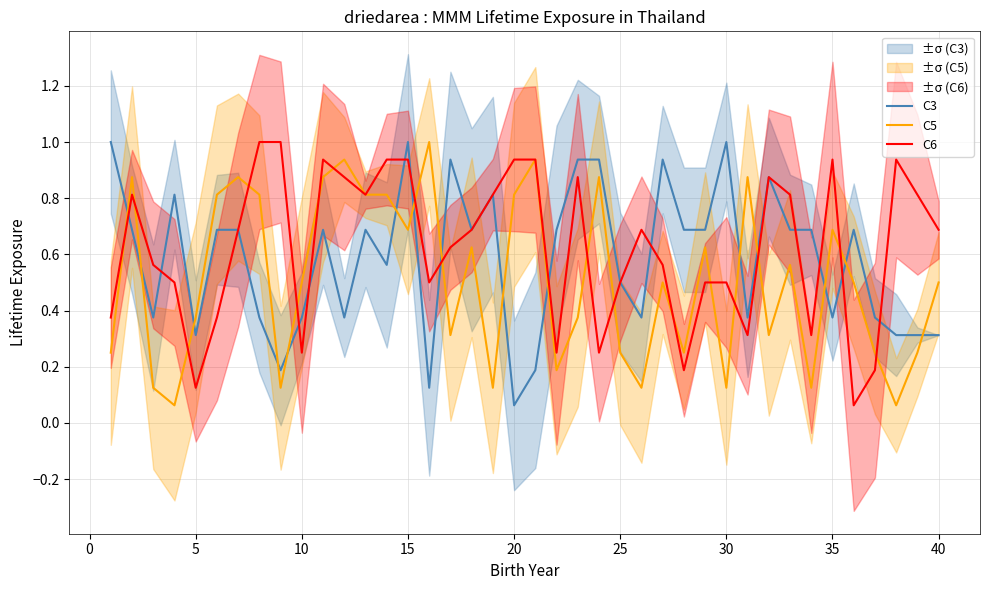

At how many categories does at least one series exceed 0?

40